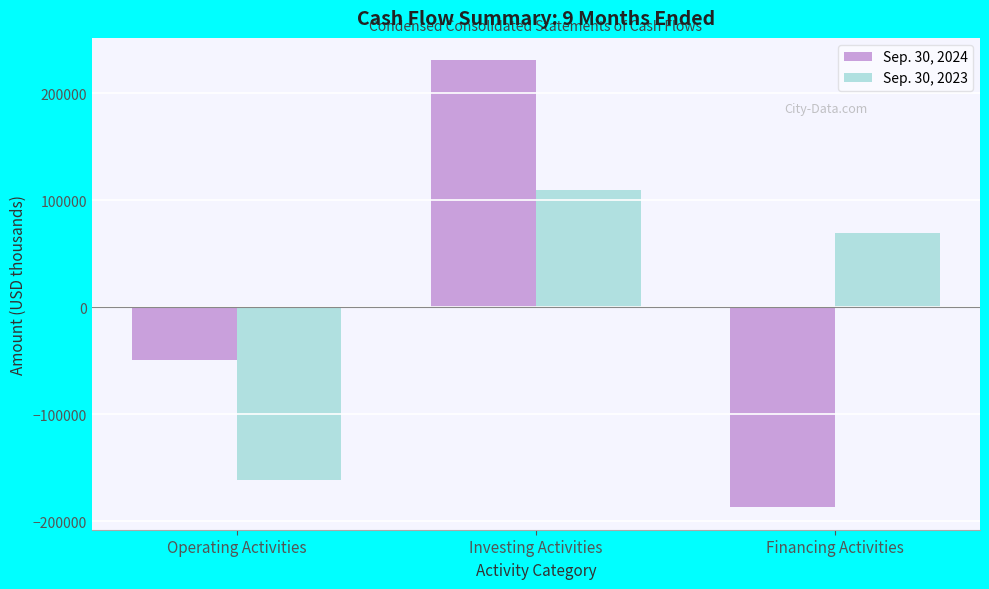

Reading left to right, what are all the values shown in this chart?

Sep. 30, 2024: -49048	230863	-187205
Sep. 30, 2023: -161947	109437	69234